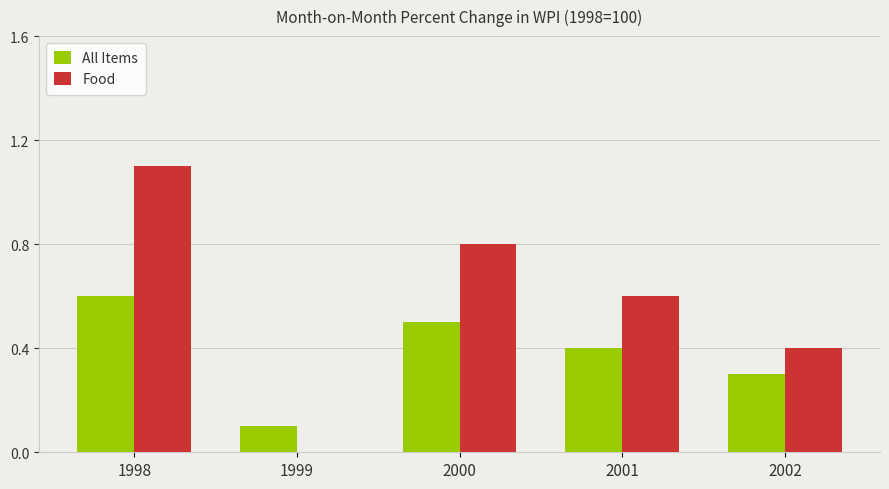

Reading right to left, transcribe all the data shown in this chart.

All Items: 0.3	0.4	0.5	0.1	0.6
Food: 0.4	0.6	0.8	0.0	1.1